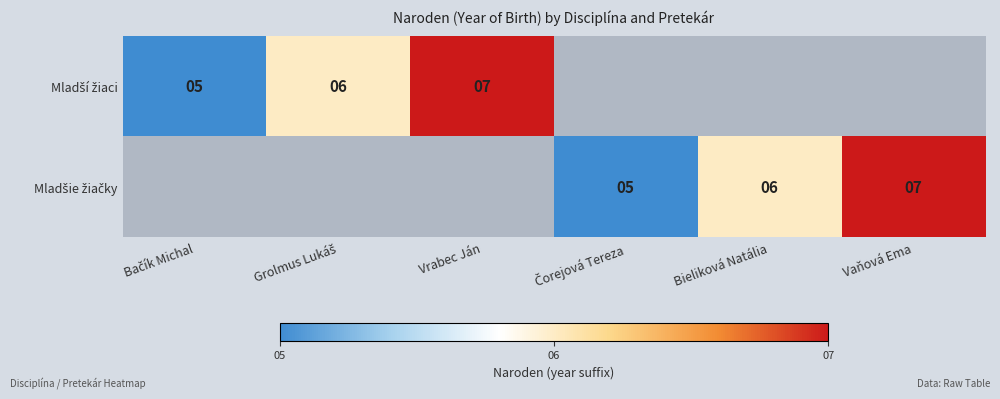

Which series has the widest spread of values?

Mladší žiaci